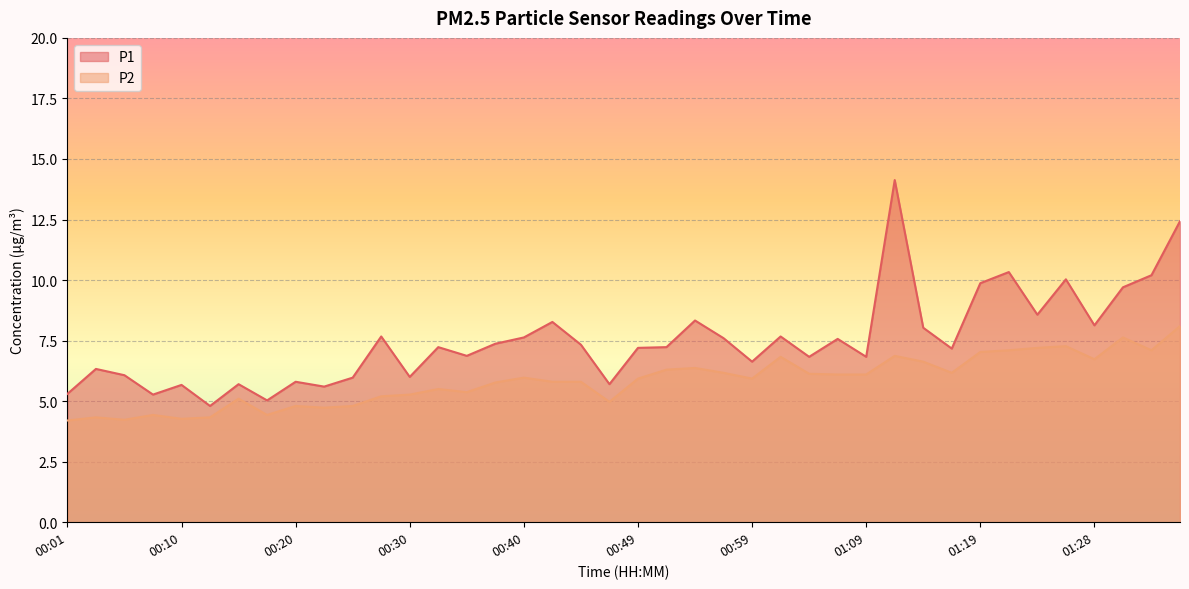

Reading right to left, extract all data points from this chart.

P1: 01:36=12.4	01:33=10.2	01:31=9.7	01:28=8.1	01:26=10.0	01:23=8.6	01:21=10.3	01:19=9.9	01:16=7.2	01:14=8.0	01:11=14.1	01:09=6.8	01:06=7.6	01:04=6.8	01:01=7.7	00:59=6.6	00:57=7.6	00:54=8.3	00:52=7.2	00:49=7.2	00:47=5.7	00:44=7.3	00:42=8.3	00:40=7.6	00:37=7.4	00:35=6.9	00:32=7.2	00:30=6.0	00:27=7.7	00:25=6.0	00:23=5.6	00:20=5.8	00:18=5.0	00:15=5.7	00:13=4.8	00:10=5.7	00:08=5.3	00:06=6.1	00:03=6.3	00:01=5.3
P2: 01:36=8.1	01:33=7.1	01:31=7.6	01:28=6.7	01:26=7.3	01:23=7.2	01:21=7.1	01:19=7.0	01:16=6.2	01:14=6.6	01:11=6.9	01:09=6.1	01:06=6.1	01:04=6.1	01:01=6.8	00:59=5.9	00:57=6.2	00:54=6.4	00:52=6.3	00:49=5.9	00:47=5.0	00:44=5.8	00:42=5.8	00:40=6.0	00:37=5.8	00:35=5.4	00:32=5.5	00:30=5.3	00:27=5.2	00:25=4.8	00:23=4.7	00:20=4.8	00:18=4.4	00:15=5.1	00:13=4.3	00:10=4.3	00:08=4.4	00:06=4.2	00:03=4.3	00:01=4.2